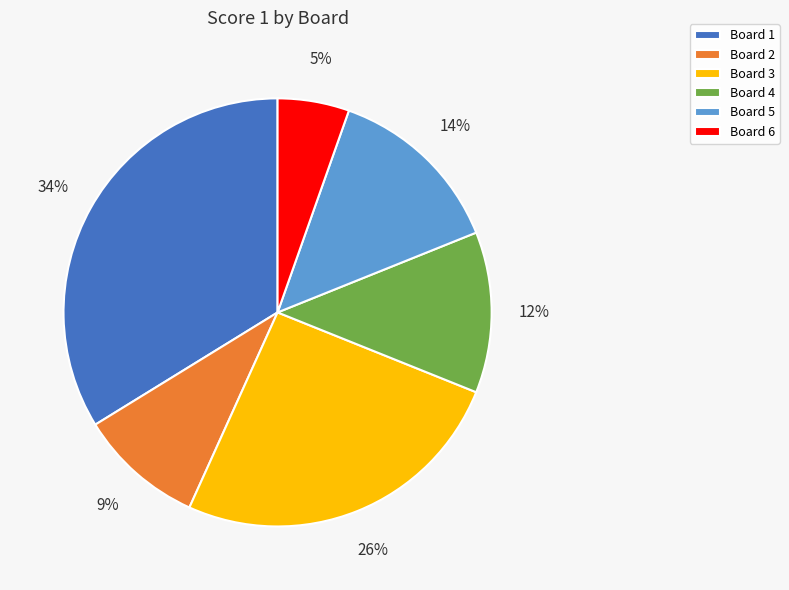

Which slice is the largest?

Board 1